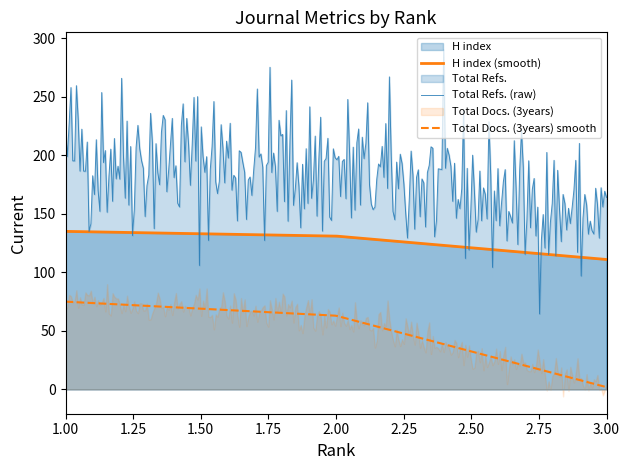

What is the lowest value of the Total Refs. (raw) series?

64.5